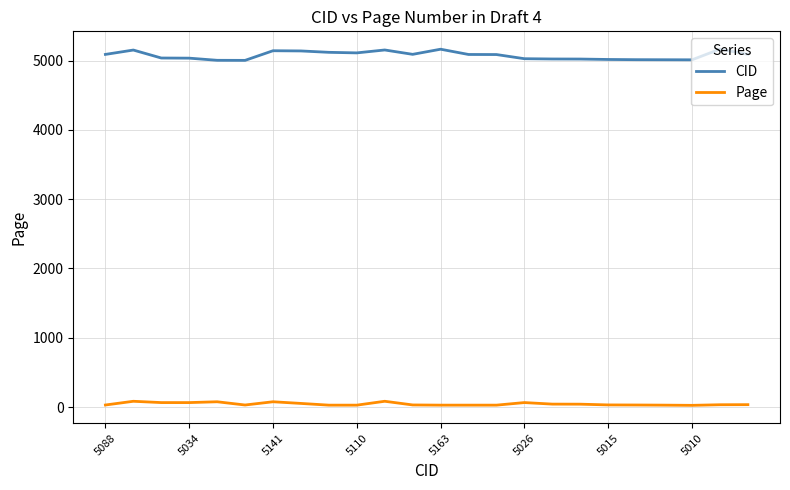

What is the lowest value of the Page series?

24.5